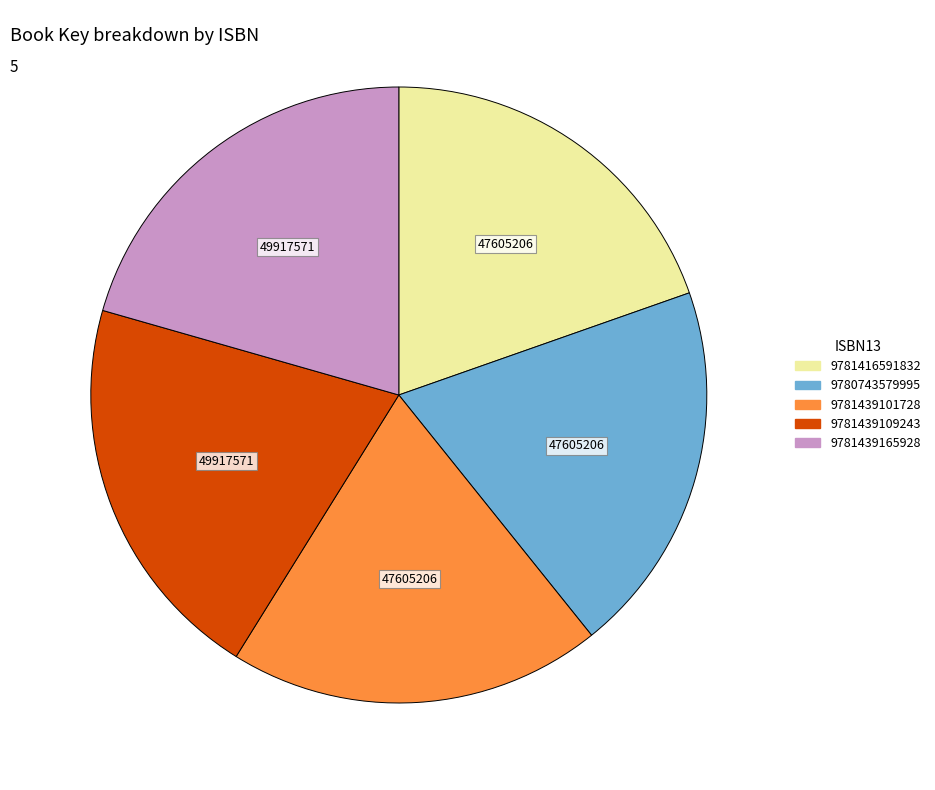

True or false: 9780743579995 accounts for 8% of the total.

False